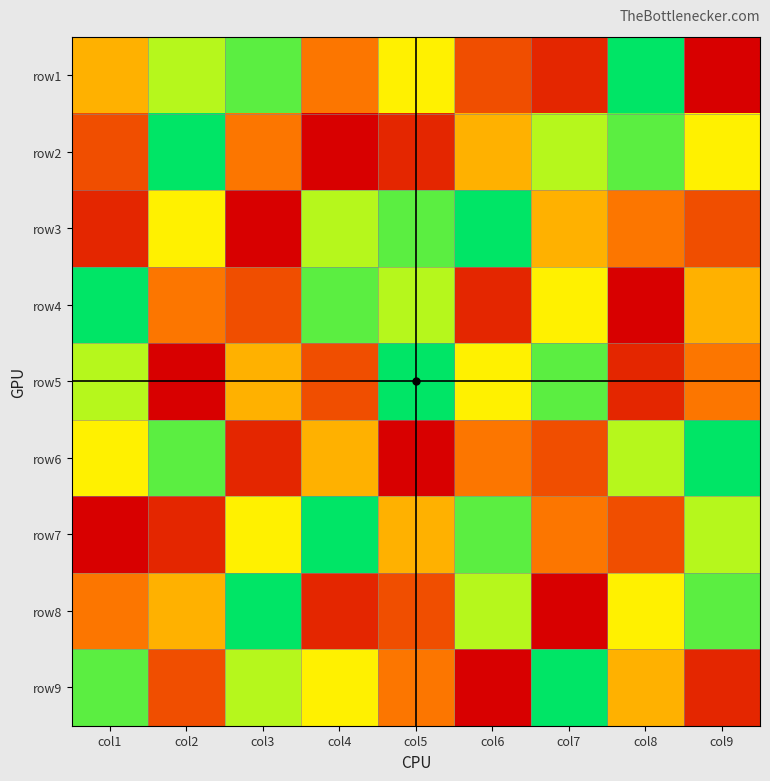

At which category is the sum across all series the highest?

col1